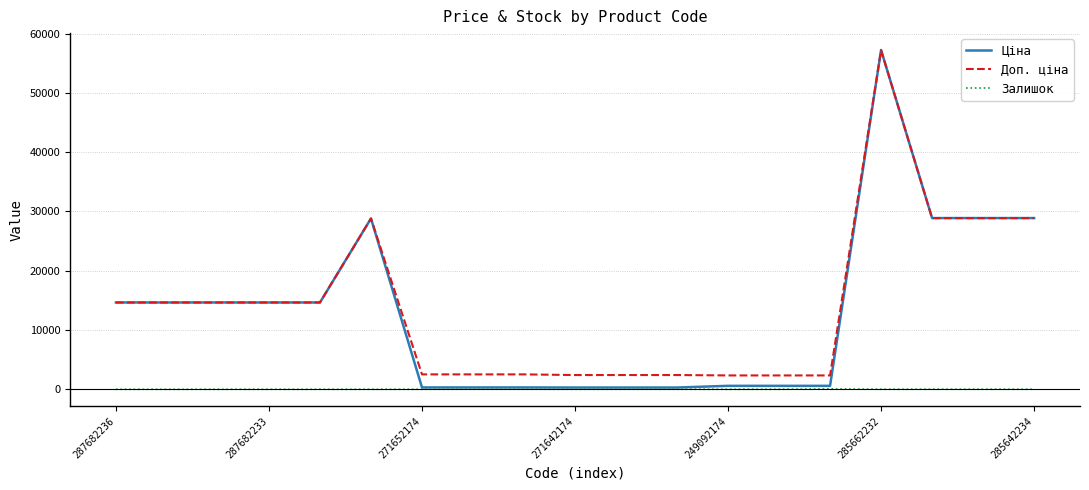

True or false: Доп. ціна and Залишок cross at least once.

False